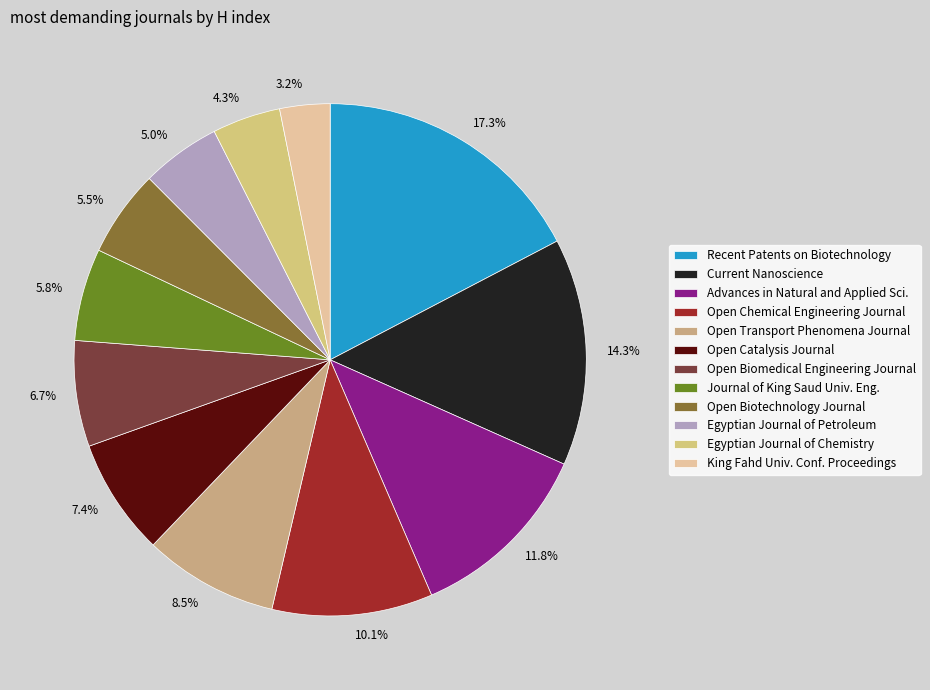

What portion of the pie excludes 6.7%?

93.3%